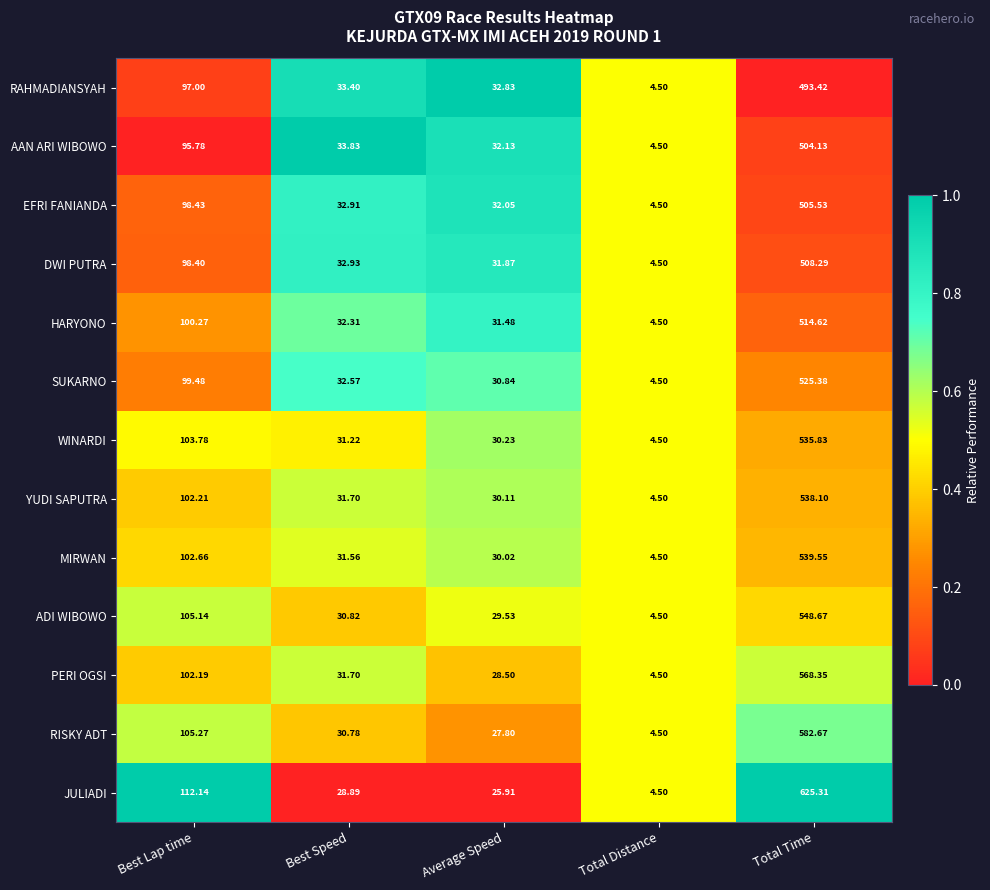

At which category is the sum across all series the highest?

Total Time